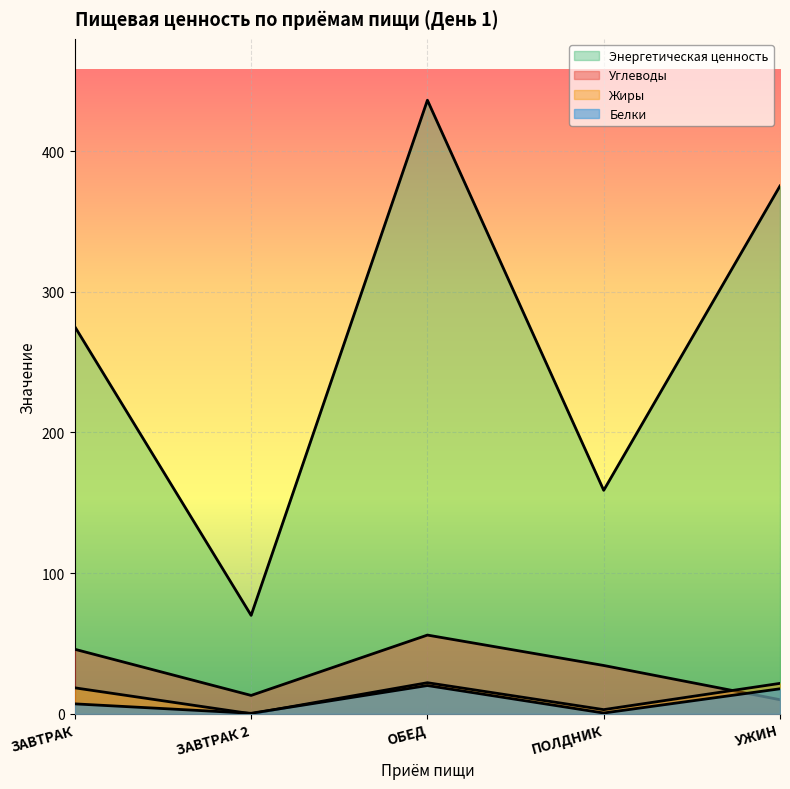

Rank the categories by Жиры value from lowest to highest.

ЗАВТРАК 2, ПОЛДНИК, ЗАВТРАК, УЖИН, ОБЕД